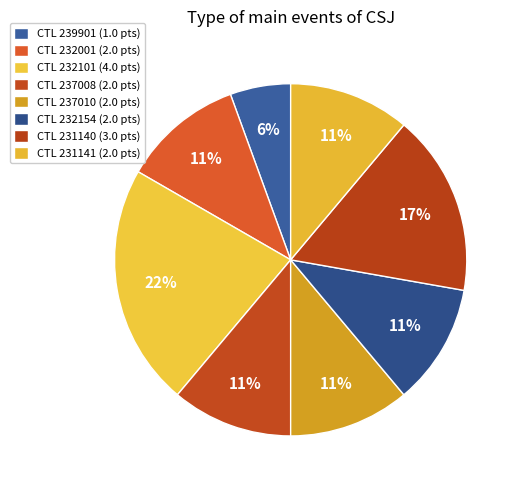

How many slices are in this pie chart?

8